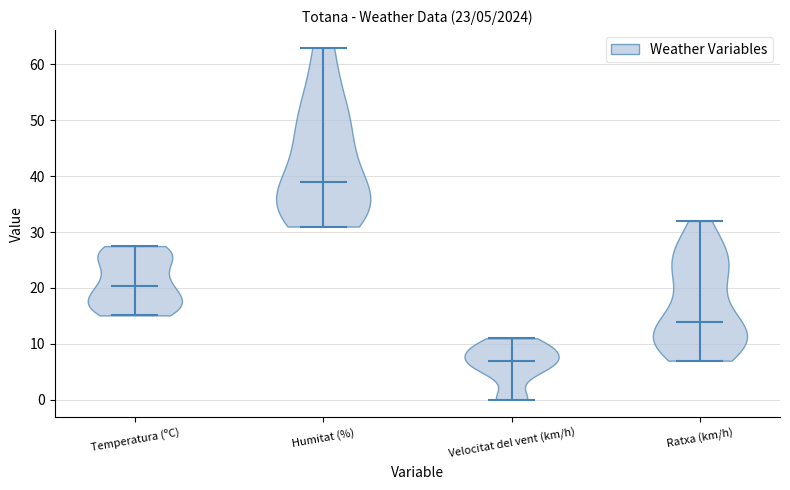

Which violin has the lowest median line?

Velocitat del vent (km/h)